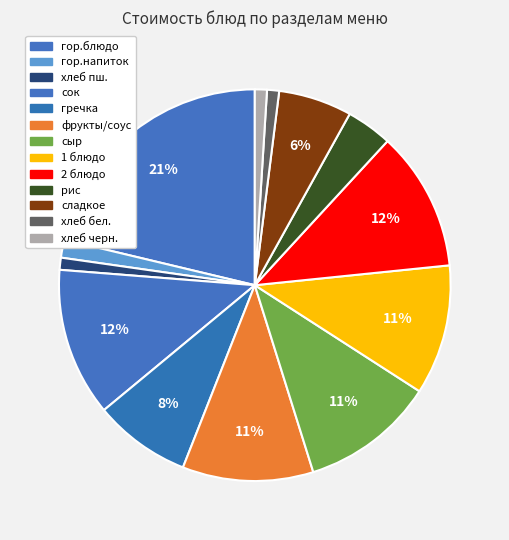

Count the number of slices in the pie.

13